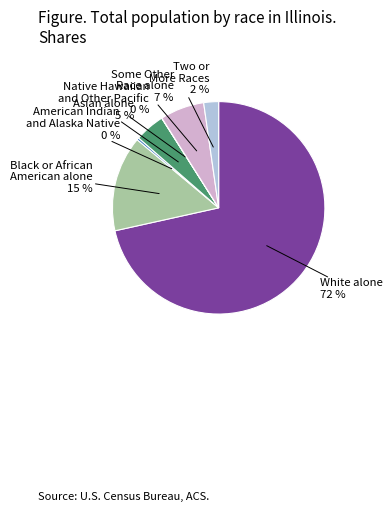

To the nearest percent, what is the difference between the largest and smallest slice percentages?

71%